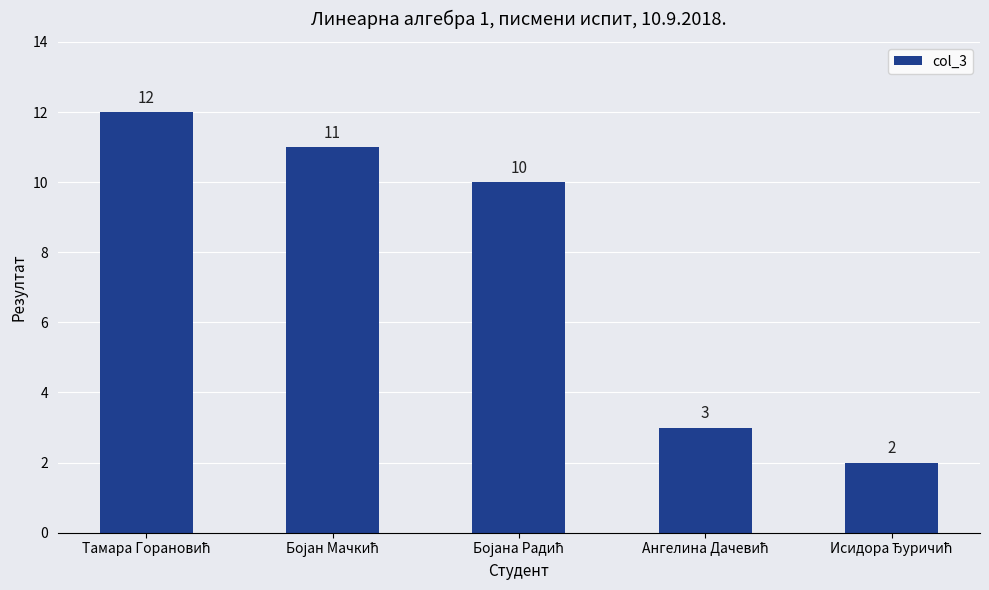

What is the difference between the maximum and minimum values?

10